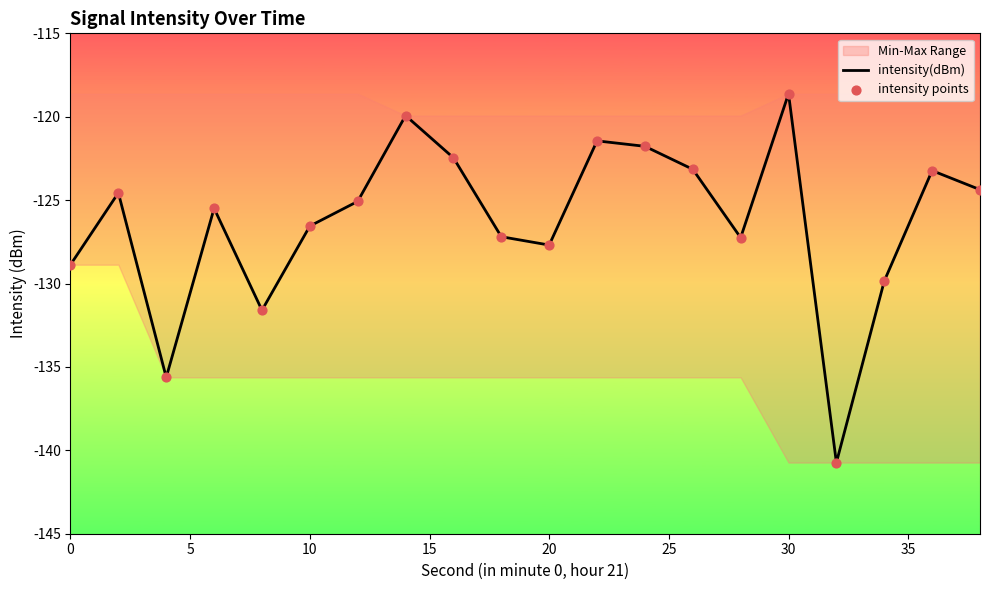

At how many categories does at least one series exceed -128?

15